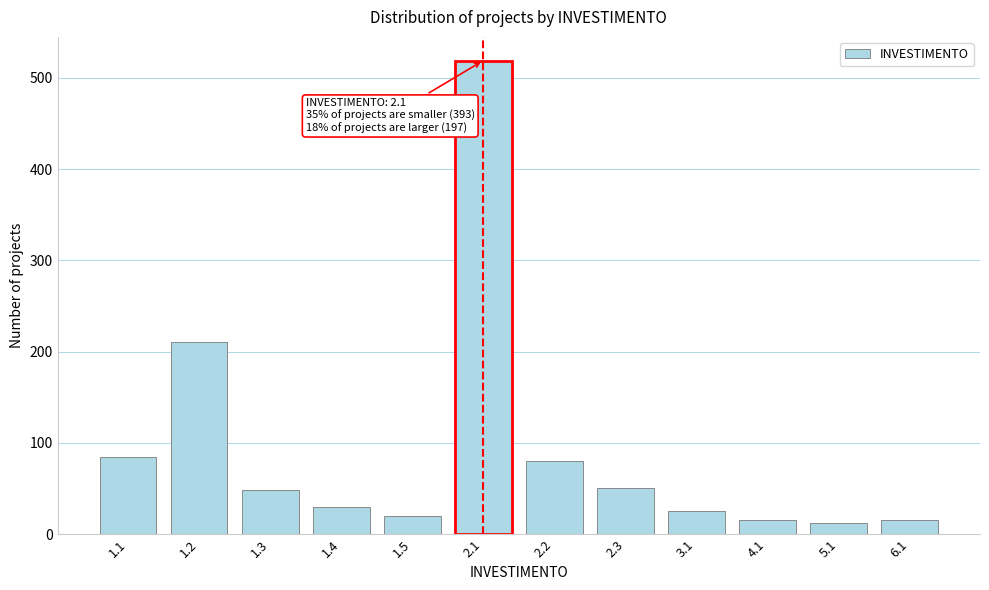

Which has a higher value, 1.1 or 4.1?

1.1